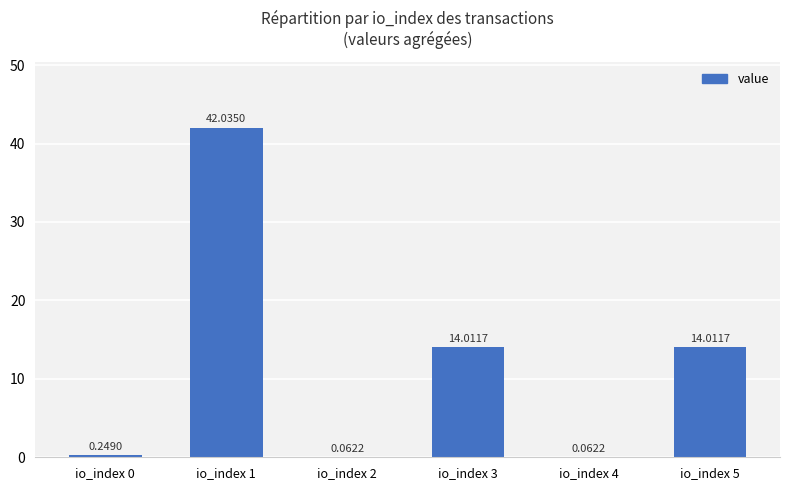

The value at io_index 1 is 42.0. True or false?

True